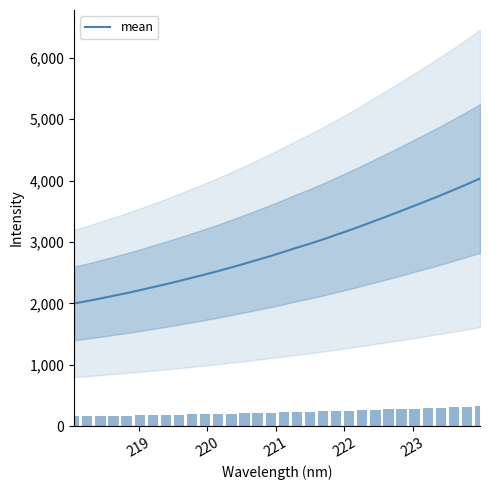

How many bars are there in total?

32